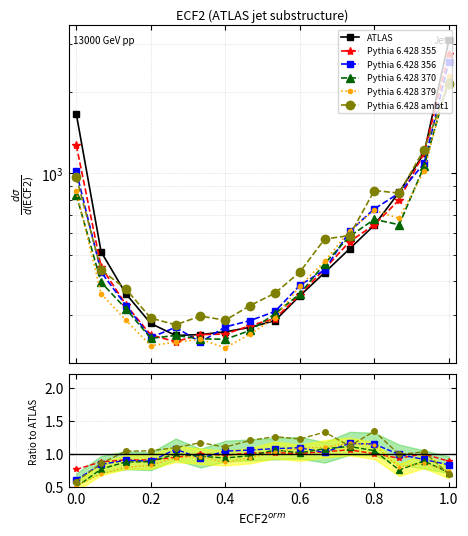

Which series has the widest spread of values?

ATLAS